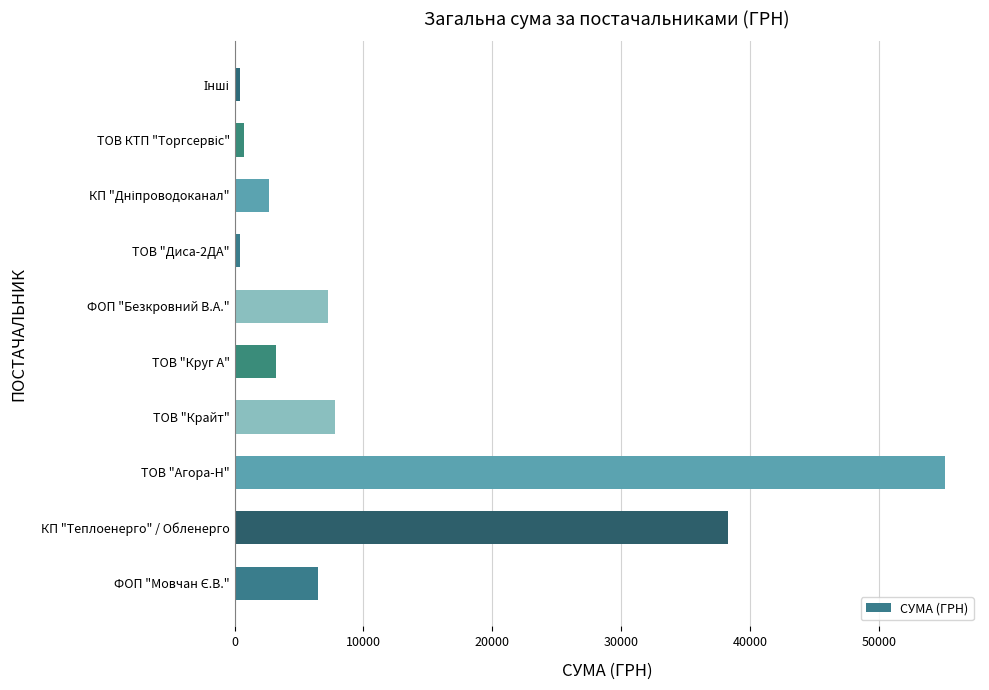

What is the maximum value shown in the chart?

55060.8